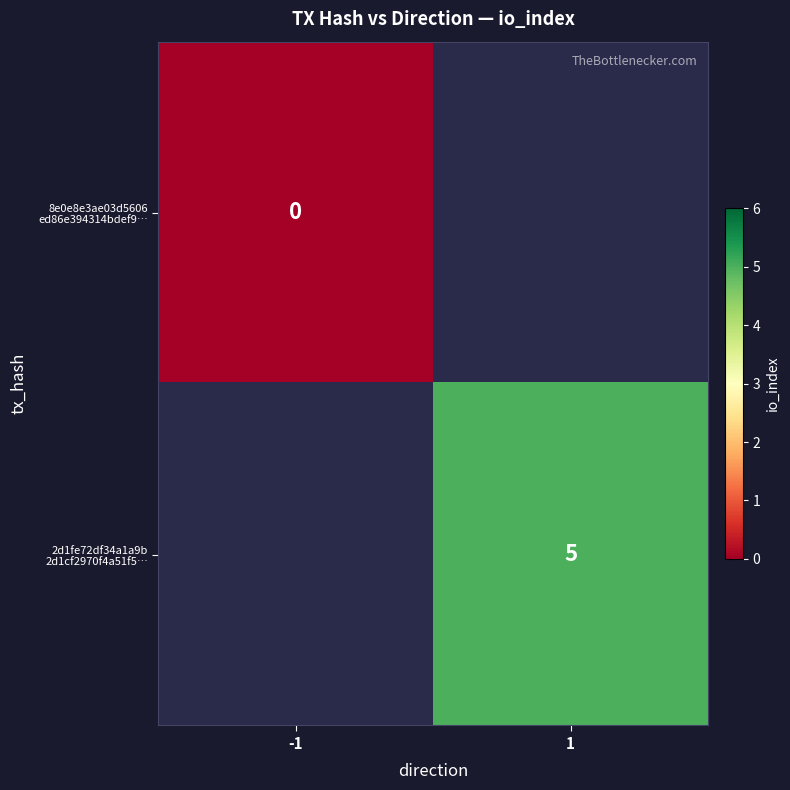

How many positive values does the 2d1fe72df34a1a9b 2d1cf2970f4a51f5… series have?

1